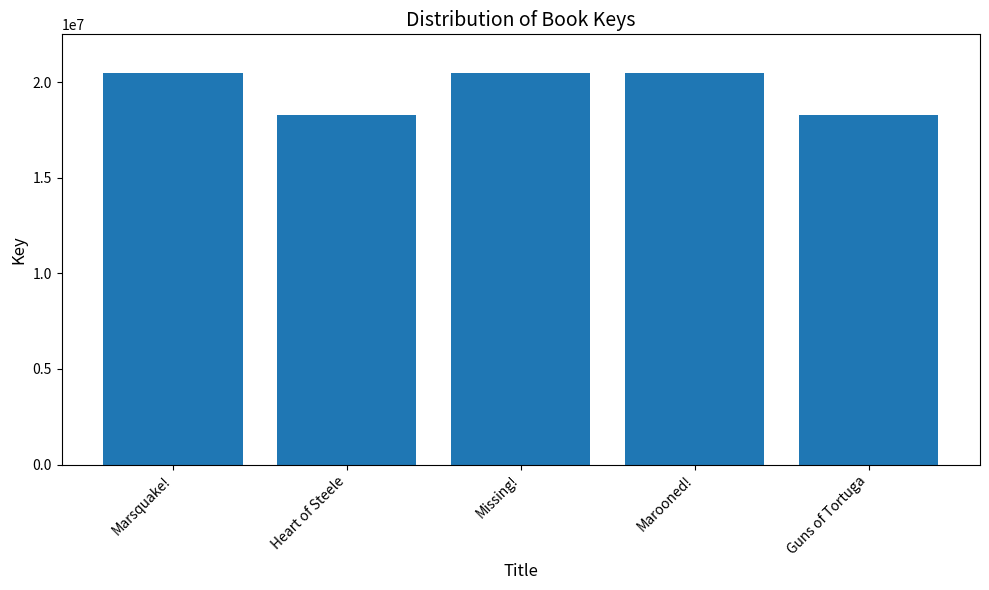

How many categories are shown in the chart?

5